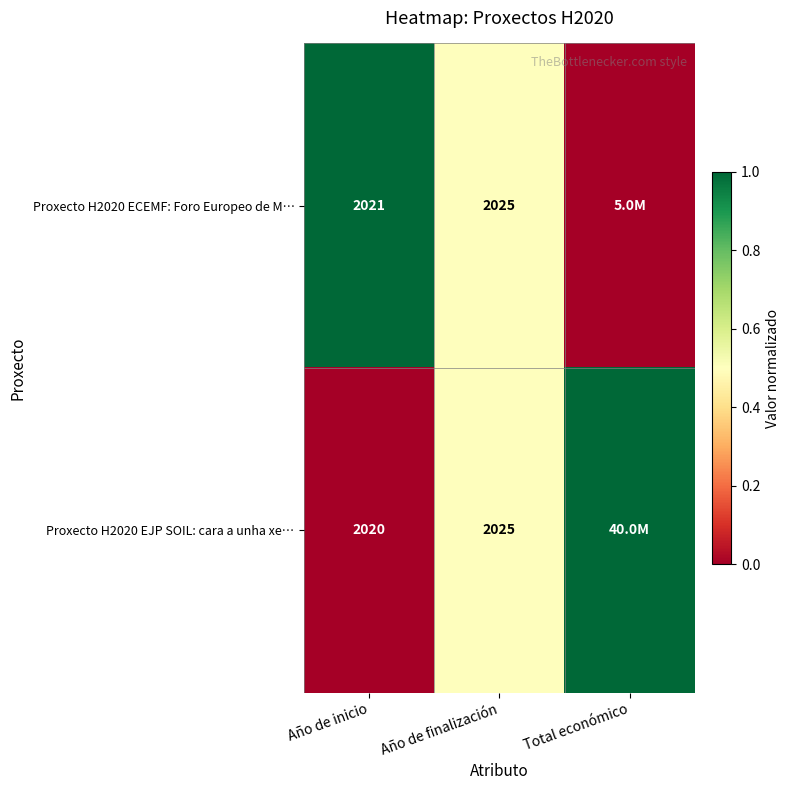

At how many categories does at least one series exceed 0?

3